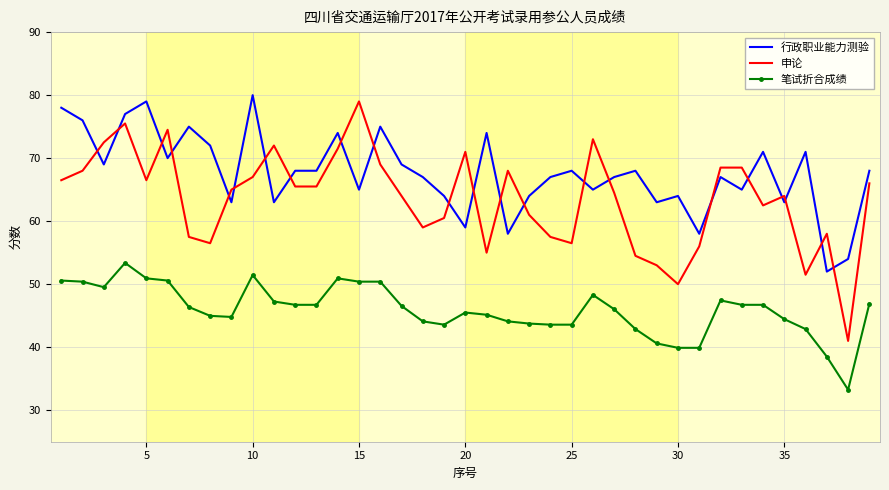

What is the sum of all 行政职业能力测验 values?

2638.0